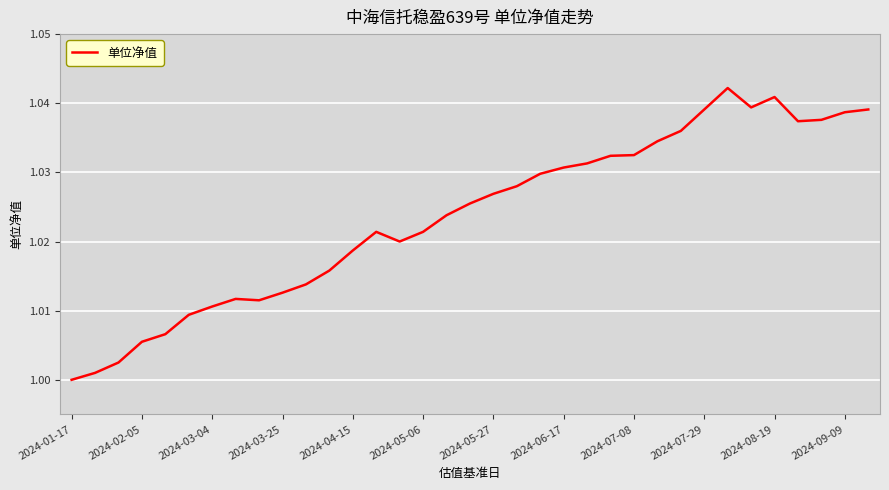

What is the average value?

1.0